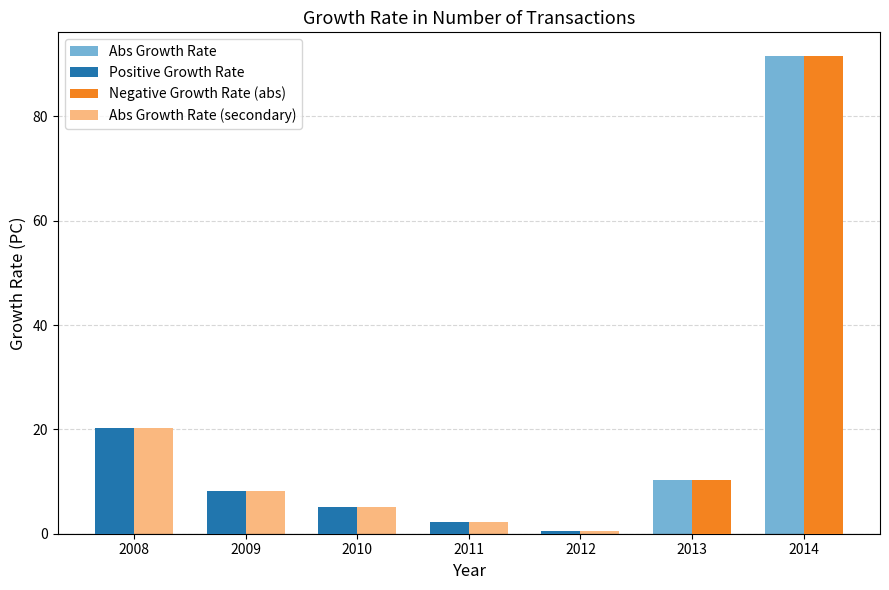

Is the value of Positive Growth Rate at 2010 greater than the value of Abs Growth Rate at 2009?

No